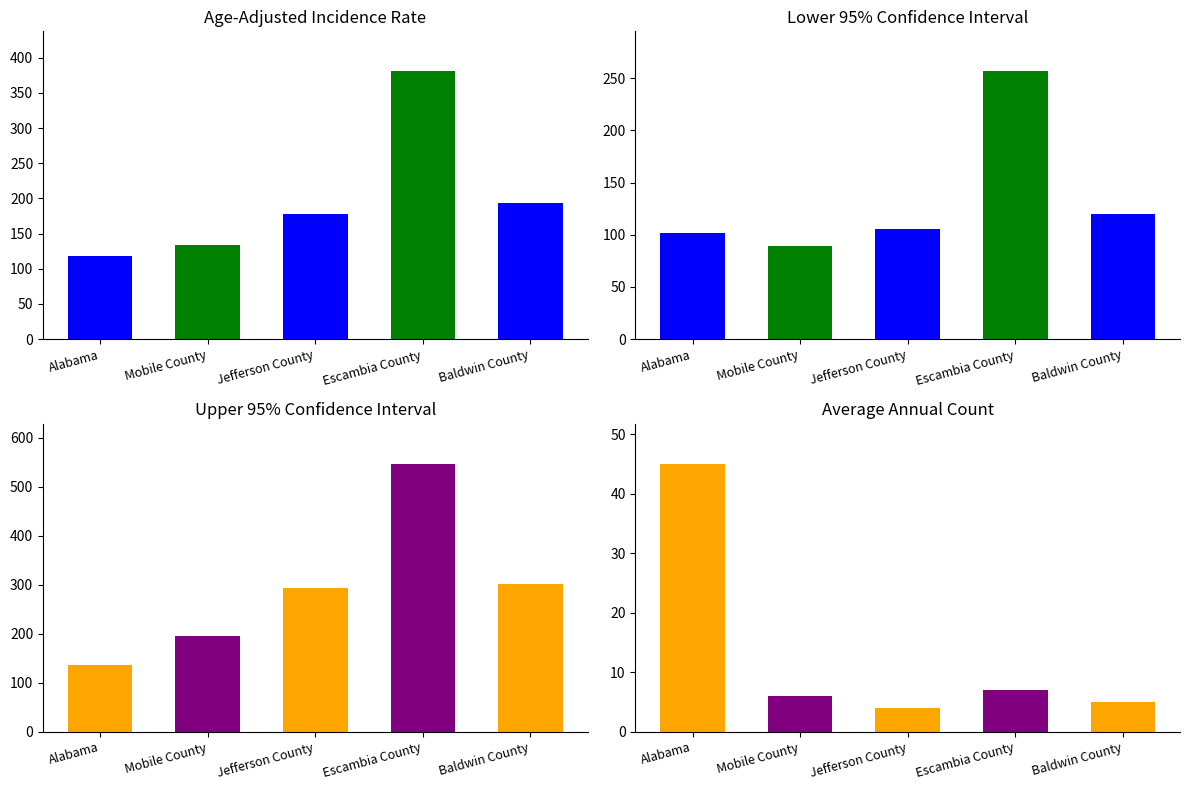

The chart shows a value of 134.1 at Mobile County. True or false?

True